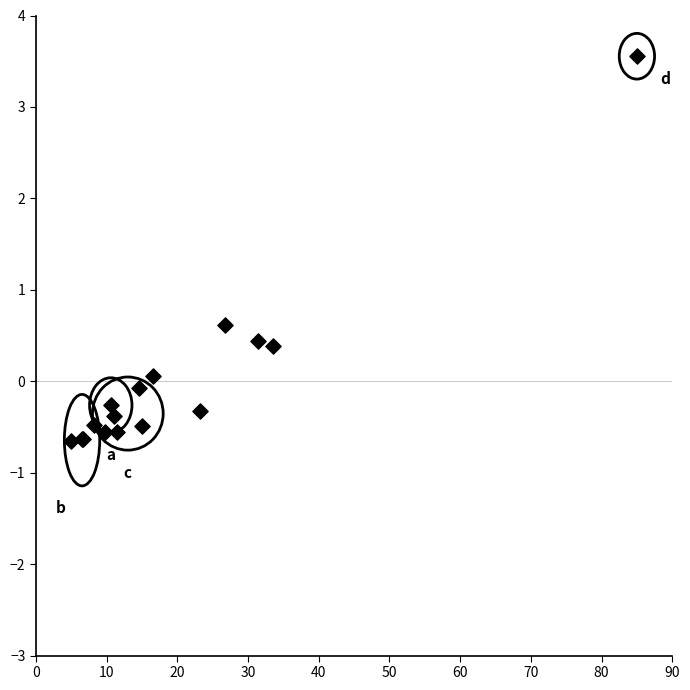

What Y value in the scatter plot is closest to 1?

0.6